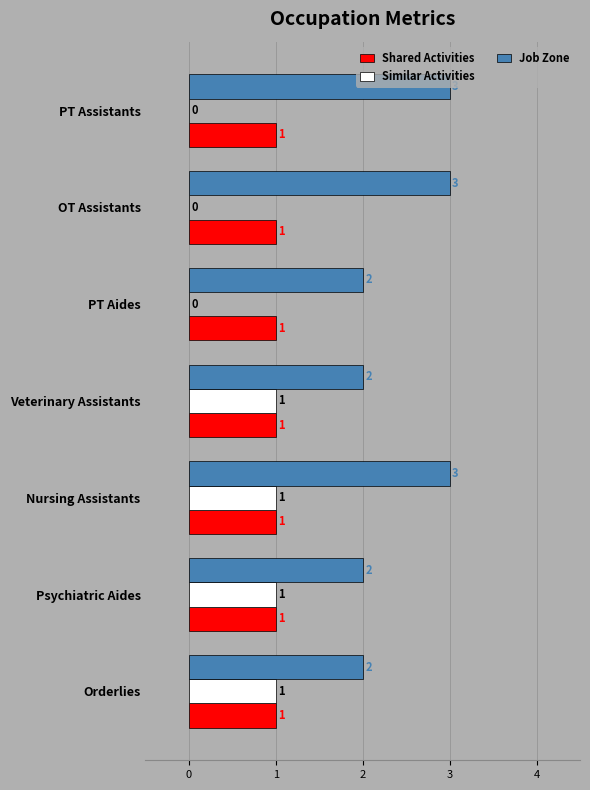

What is the sum of all Shared Activities values?

7